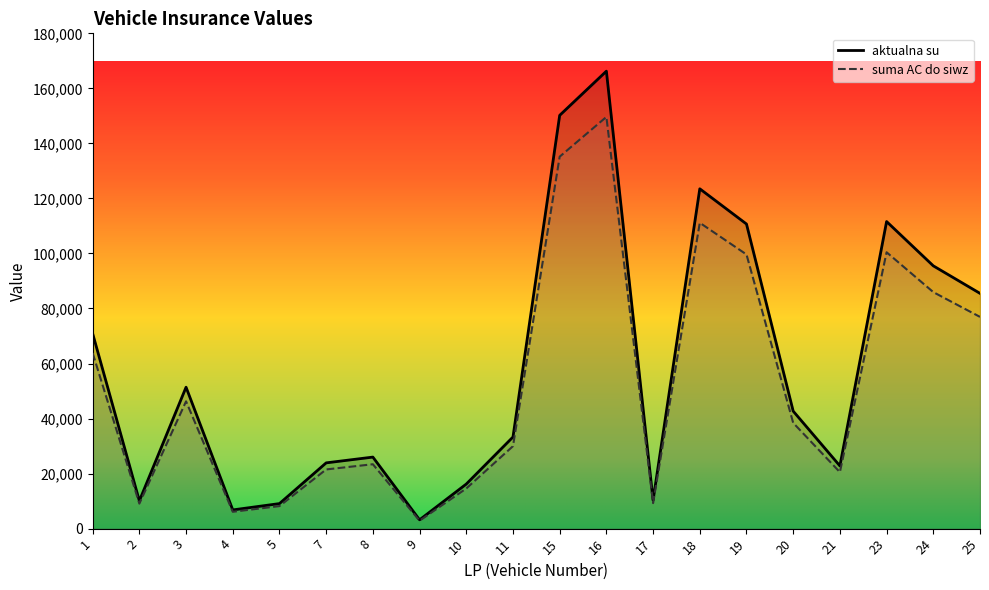

What is the spread (max minus min) of values at 24?

9550